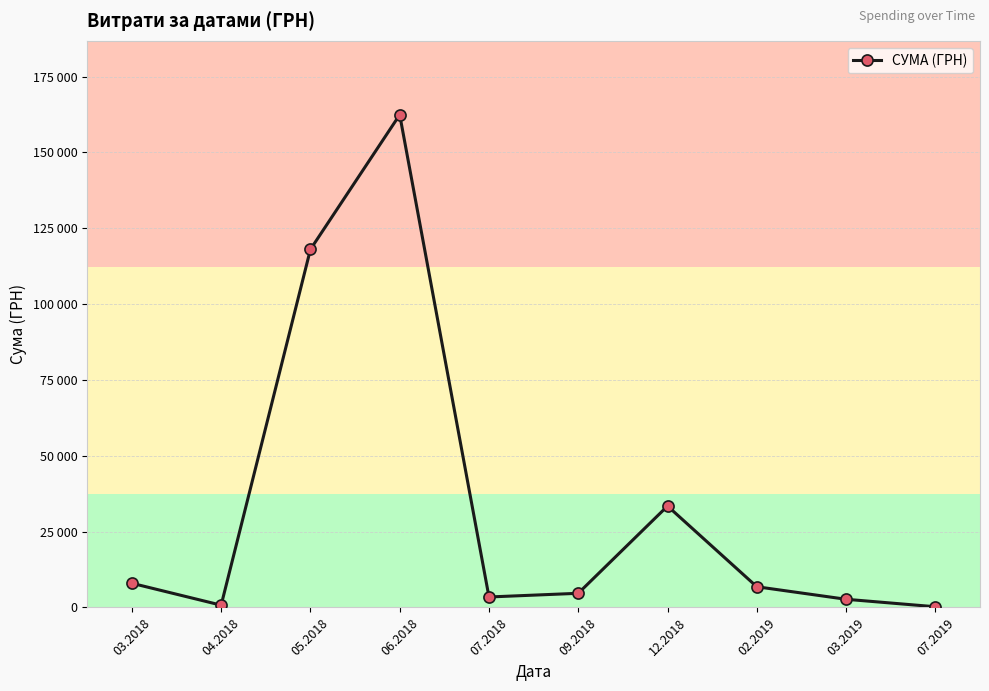

What is the average value?

34044.7